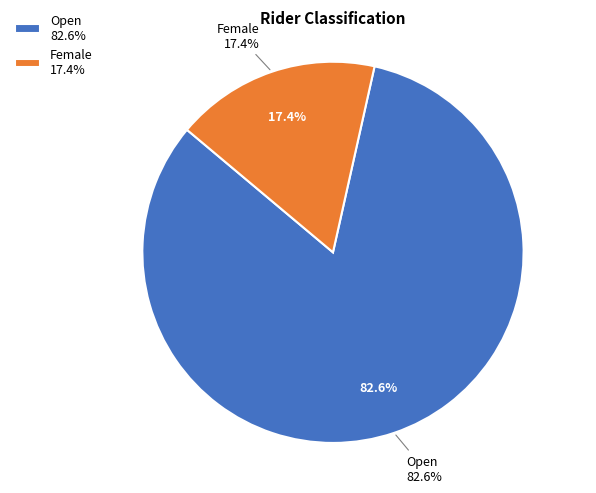

To the nearest percent, what is the difference between the Female and Open slice percentages?

65%